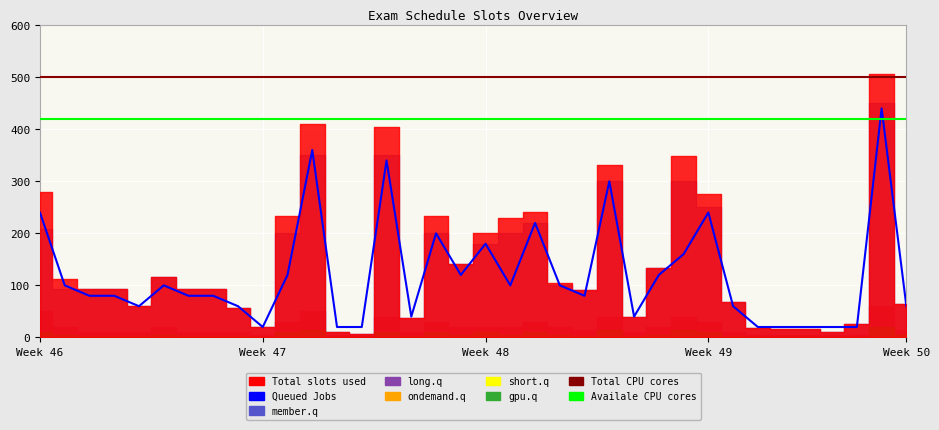

In Queued Jobs, how many points are higher than both neighbors (excluding endpoints)?

9